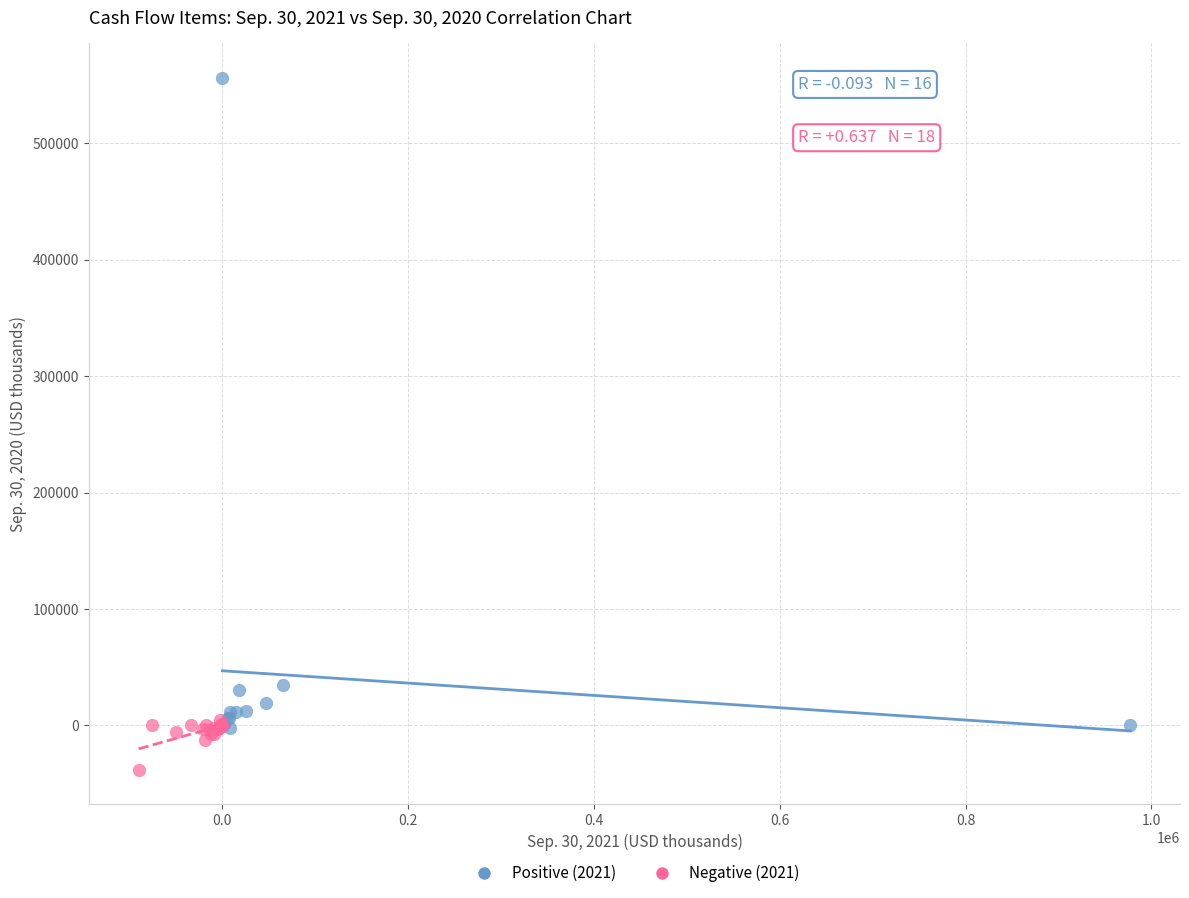

Which series contains the lowest Y value?

Negative (2021)